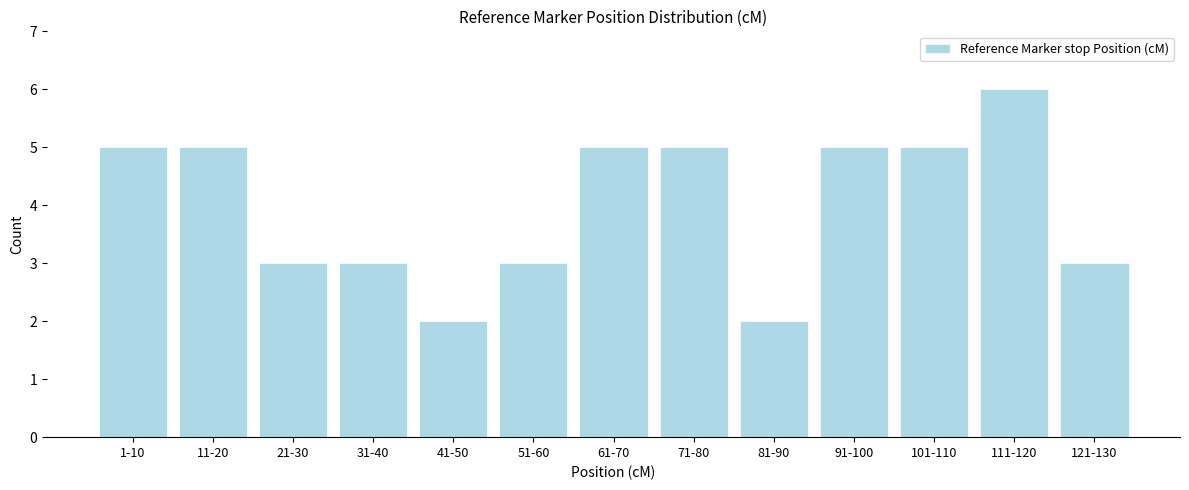

Reading right to left, list all the values displayed in this chart.

3	6	5	5	2	5	5	3	2	3	3	5	5